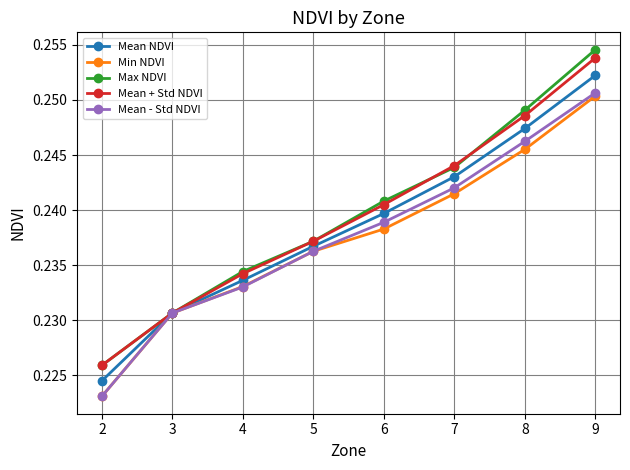

List the labels in order of Min NDVI value, smallest first.

2, 3, 4, 5, 6, 7, 8, 9